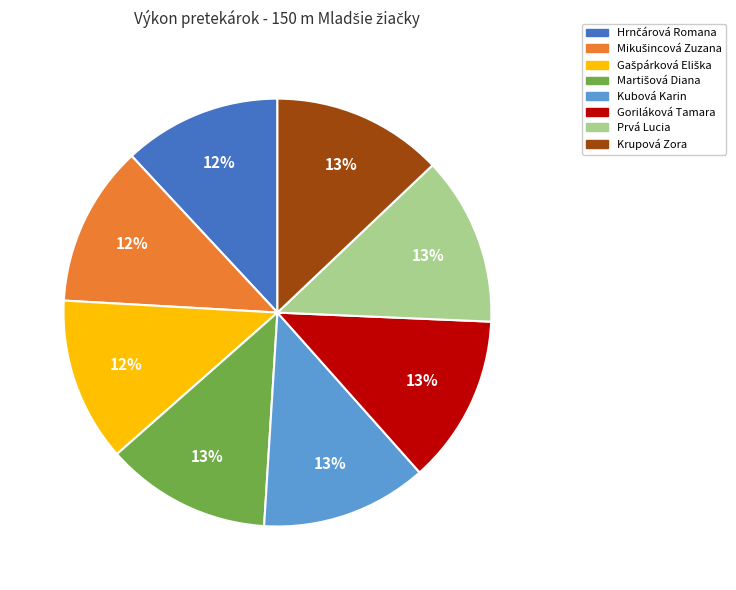

To the nearest percent, what is the difference between the largest and smallest slice percentages?

1%